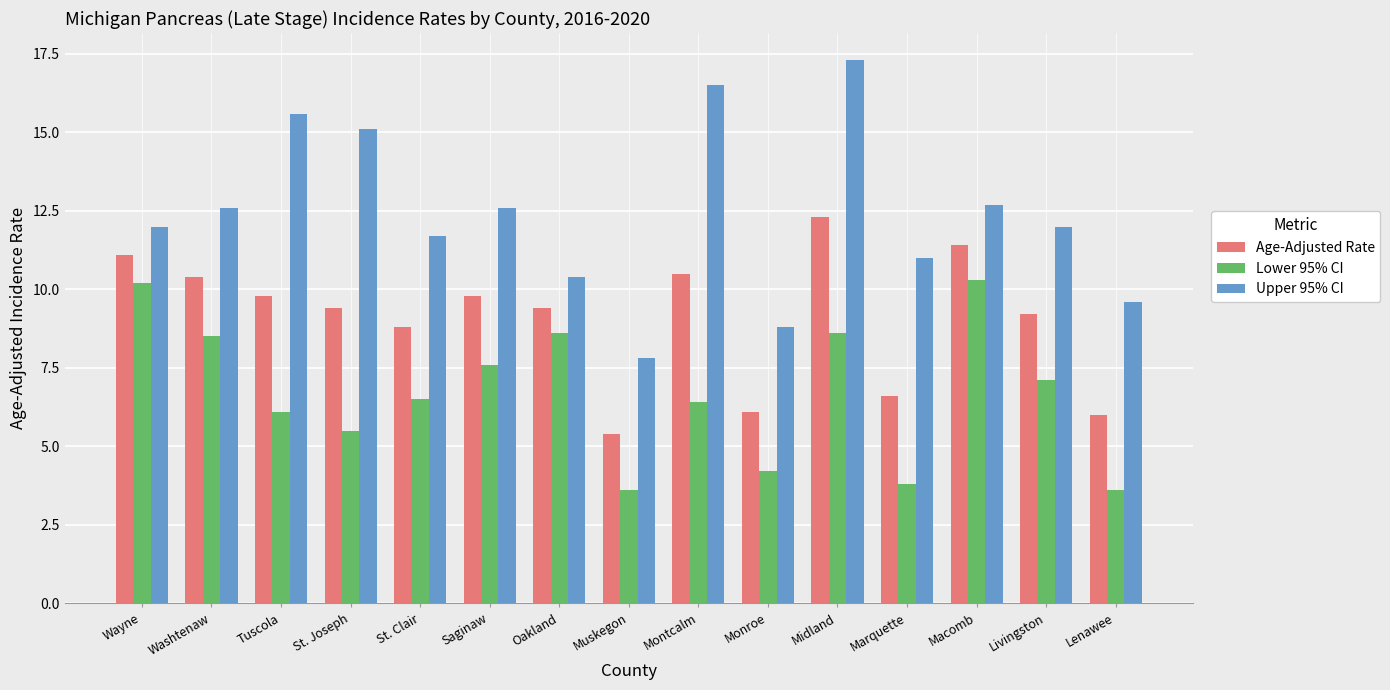

Where does the Lower 95% CI series first go above 6?

Wayne